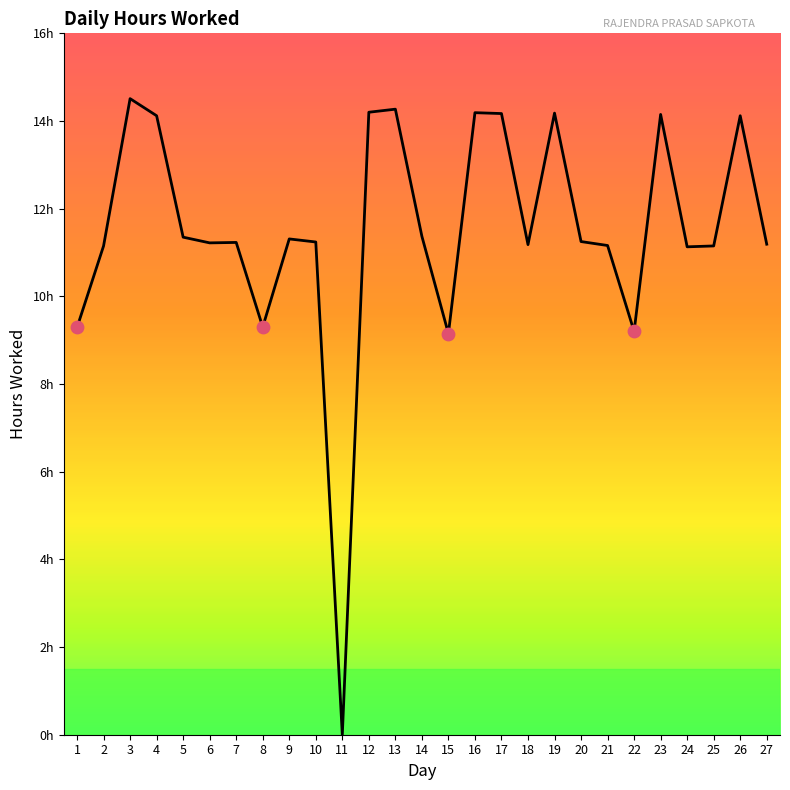

Between 23 and 17, which is larger?

17